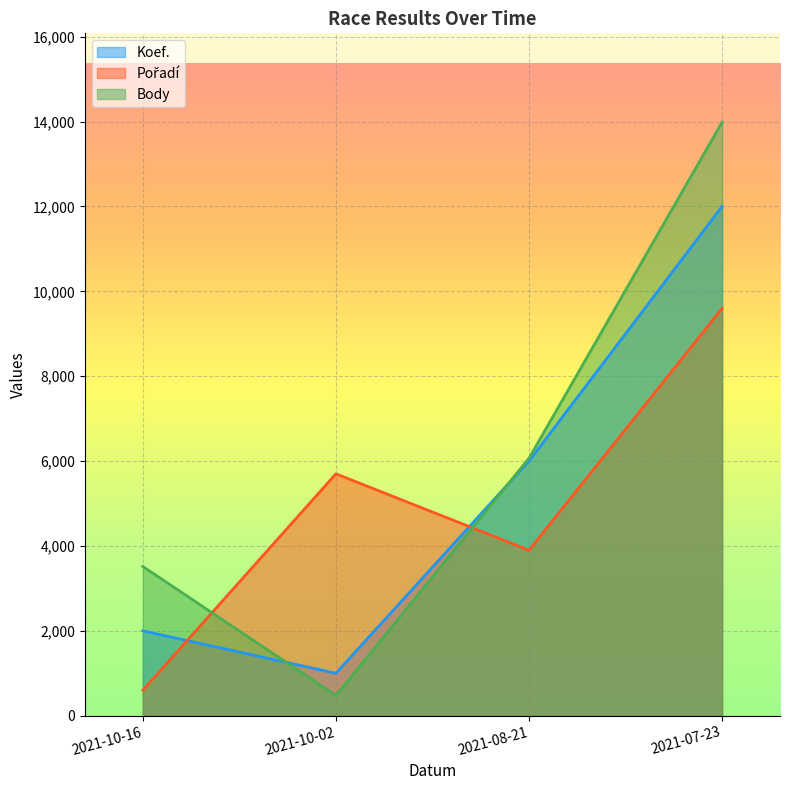

Which series has the largest total across all categories?

Body